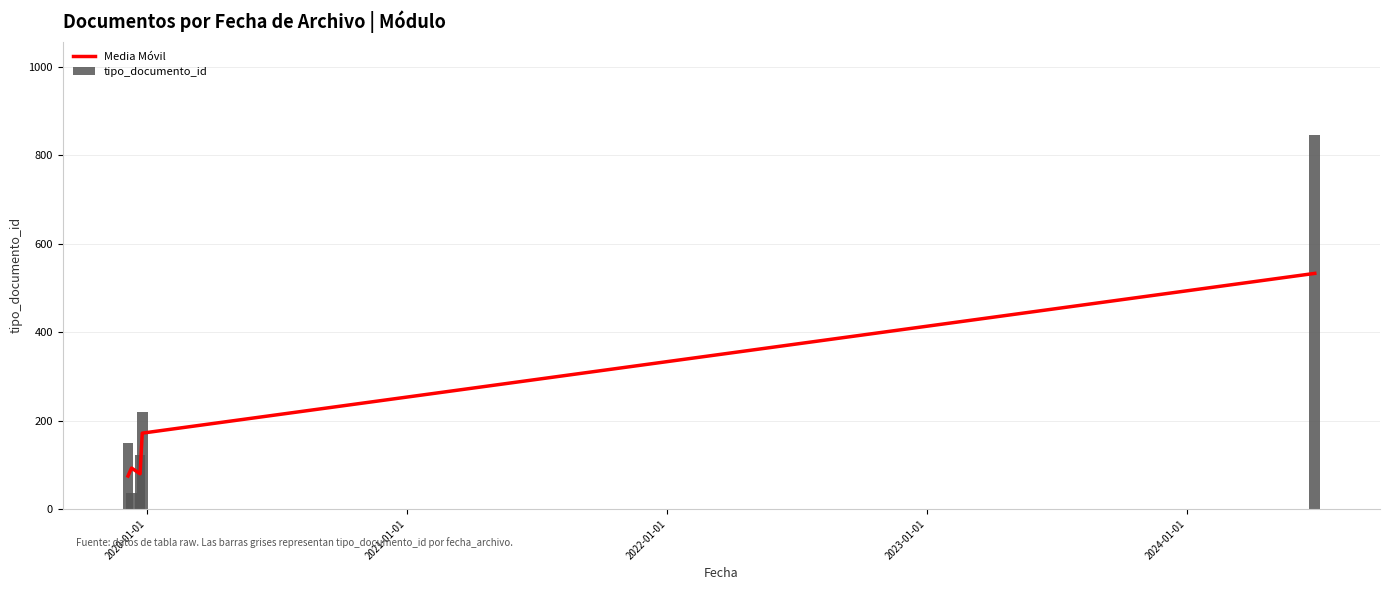

What is the difference between the maximum and minimum values in the Media Móvil series?

458.5